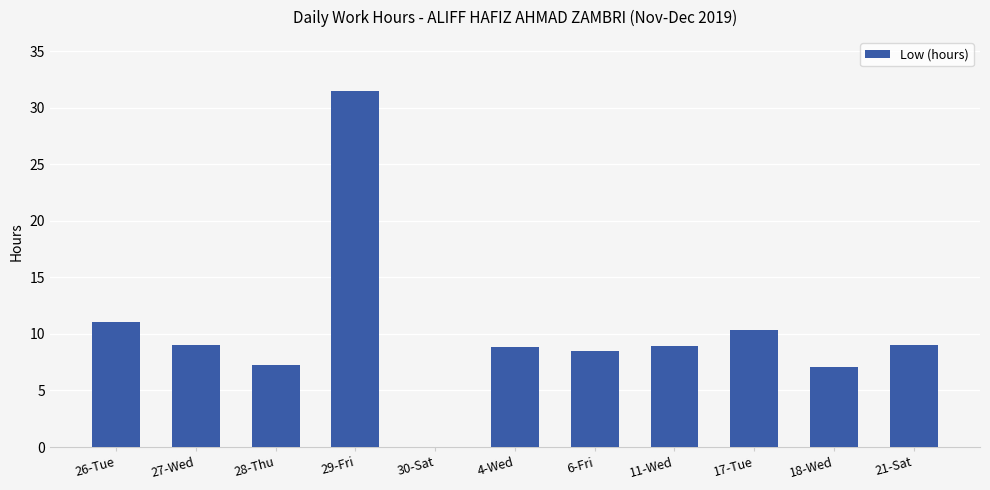

The value at 30-Sat is 0.0. True or false?

True